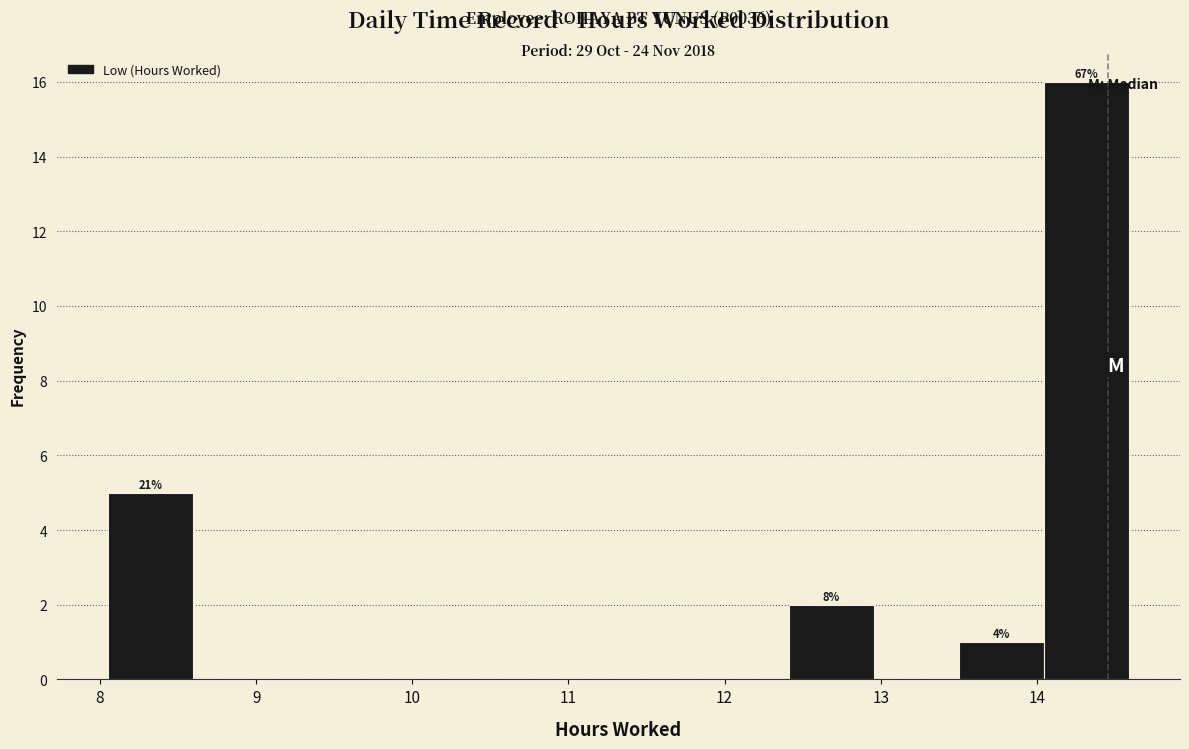

Which range on the x-axis has the tallest bar?

14.0 to 14.6